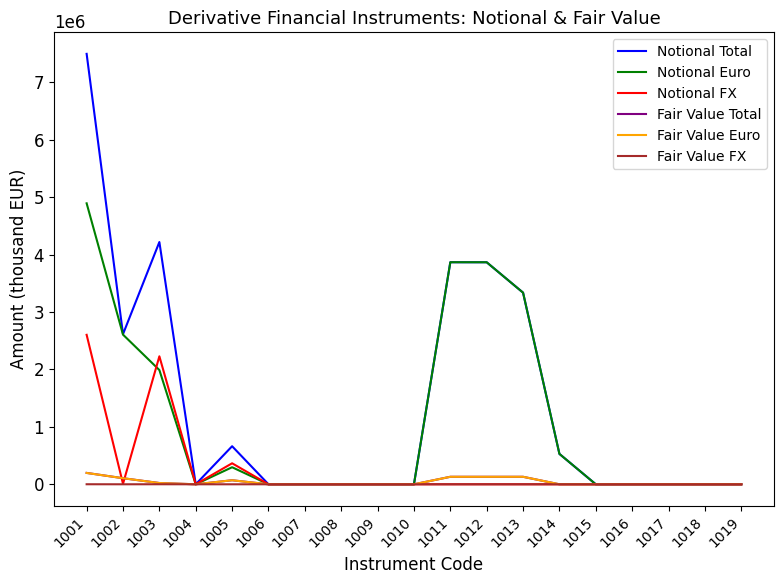

Which series changed the most between 1005 and 1018?

Notional Total